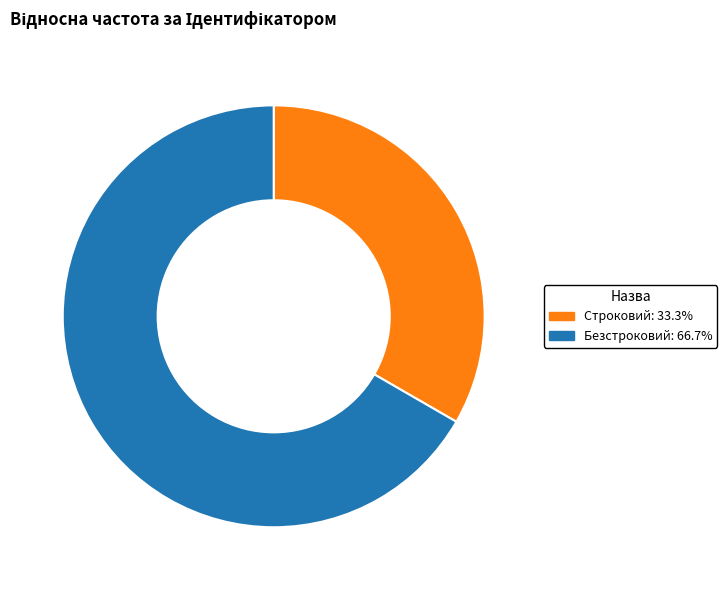

Combined, do Безстроковий and Строковий account for over 50%?

Yes